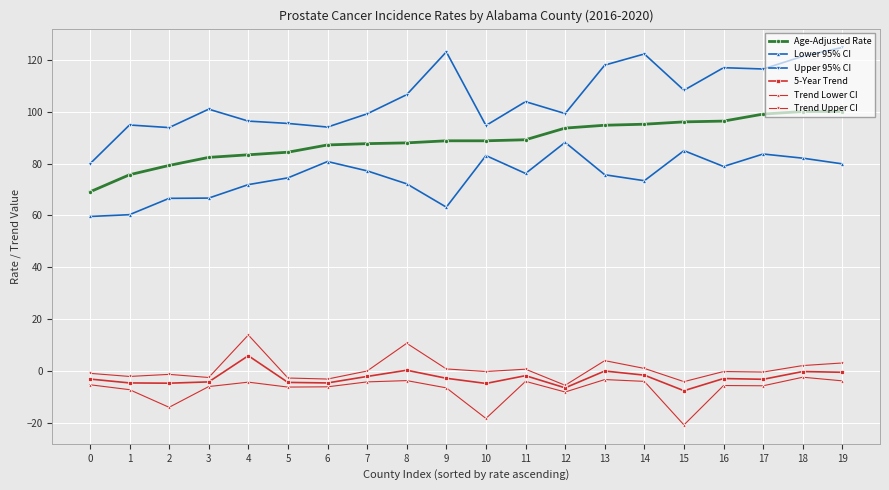

True or false: Lower 95% CI and Trend Upper CI intersect in this chart.

False